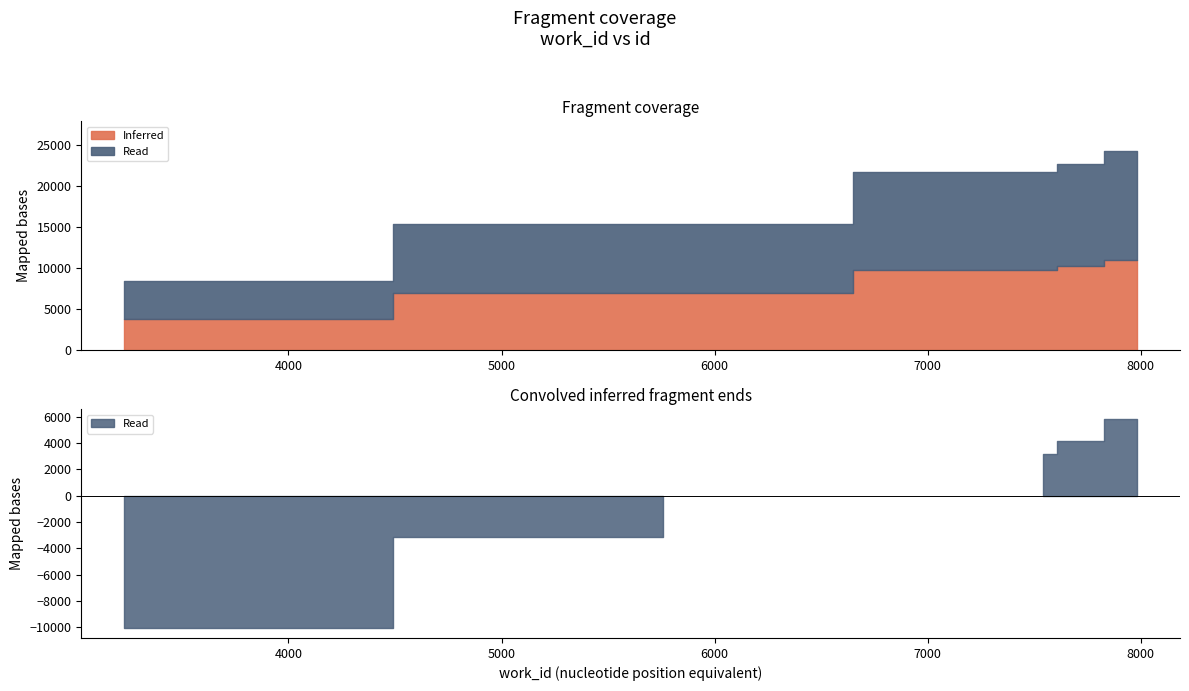

True or false: the data shows 14135 at 3228.

False